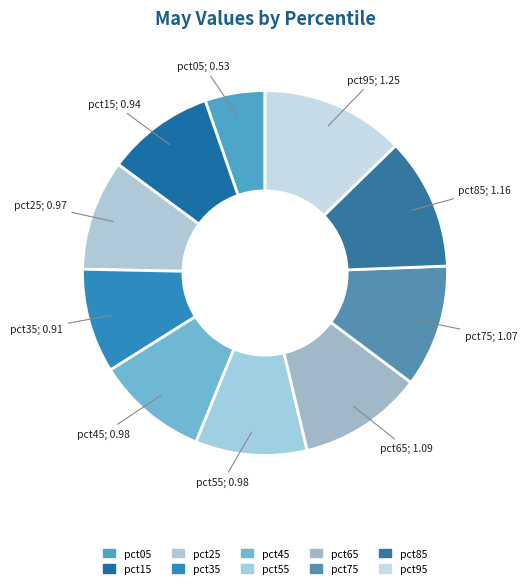

What percentage do pct85 and pct65 together represent?

22.7%